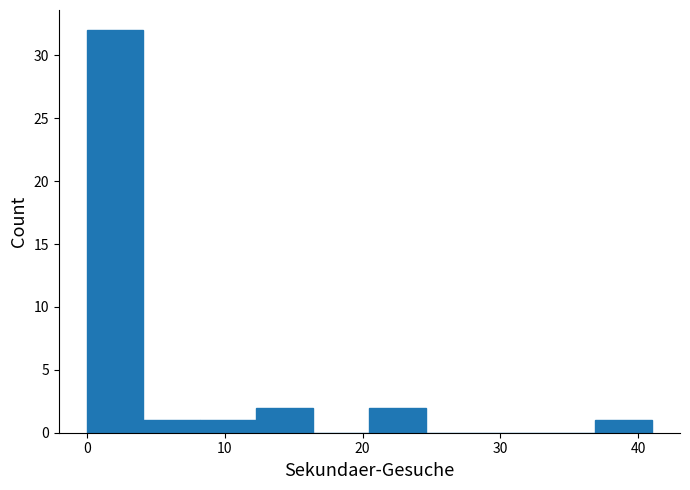

What is the height of the bar covering 12.3 to 16.4 on the x-axis? Neither the bar edges nor the heights are printed on the chart, so give them approximately, as read against the axes.

2